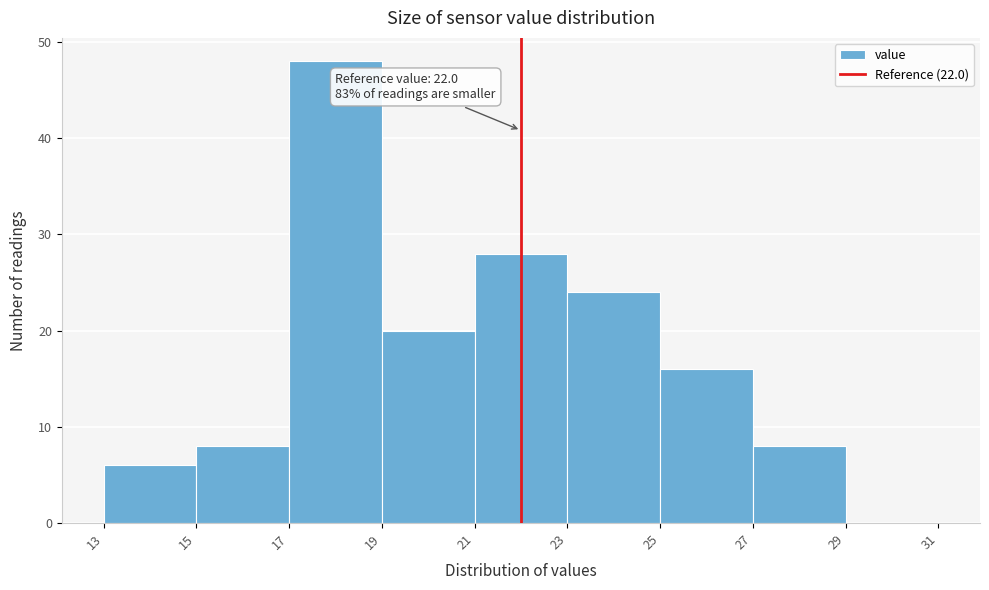

Over which range of the x-axis is the bar tallest?

17 to 19